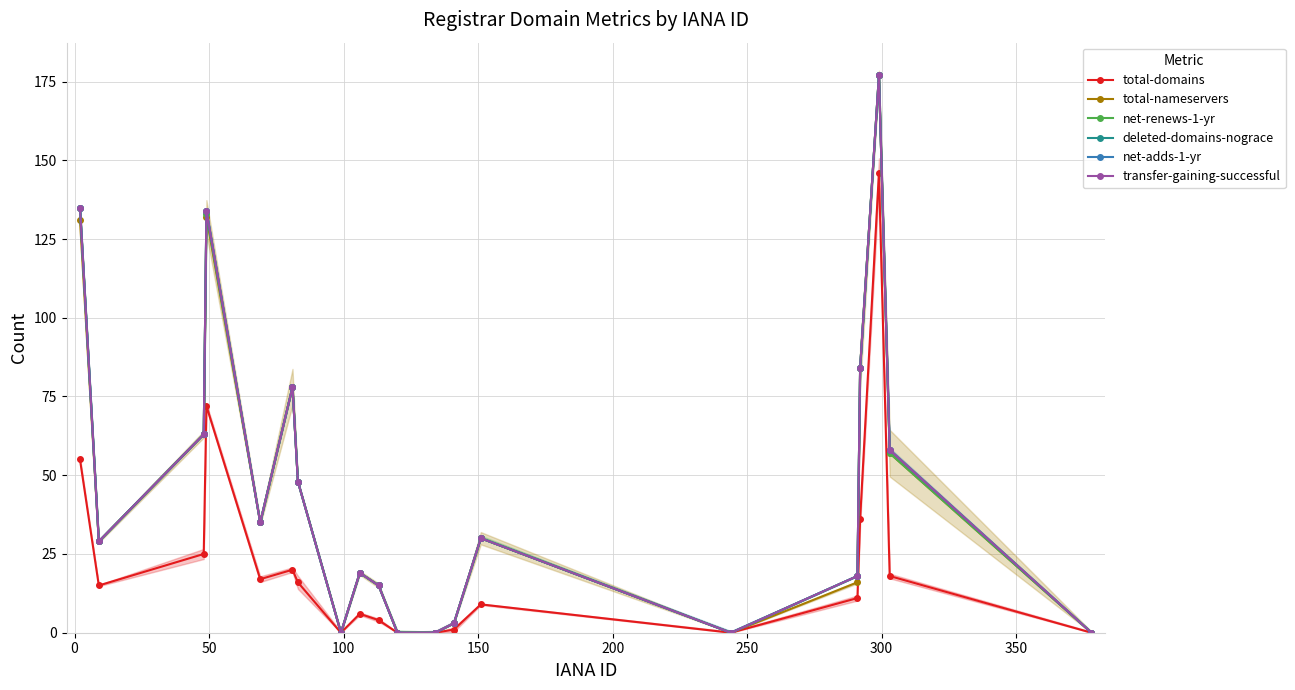

Between 50 and 12, which is larger?

50